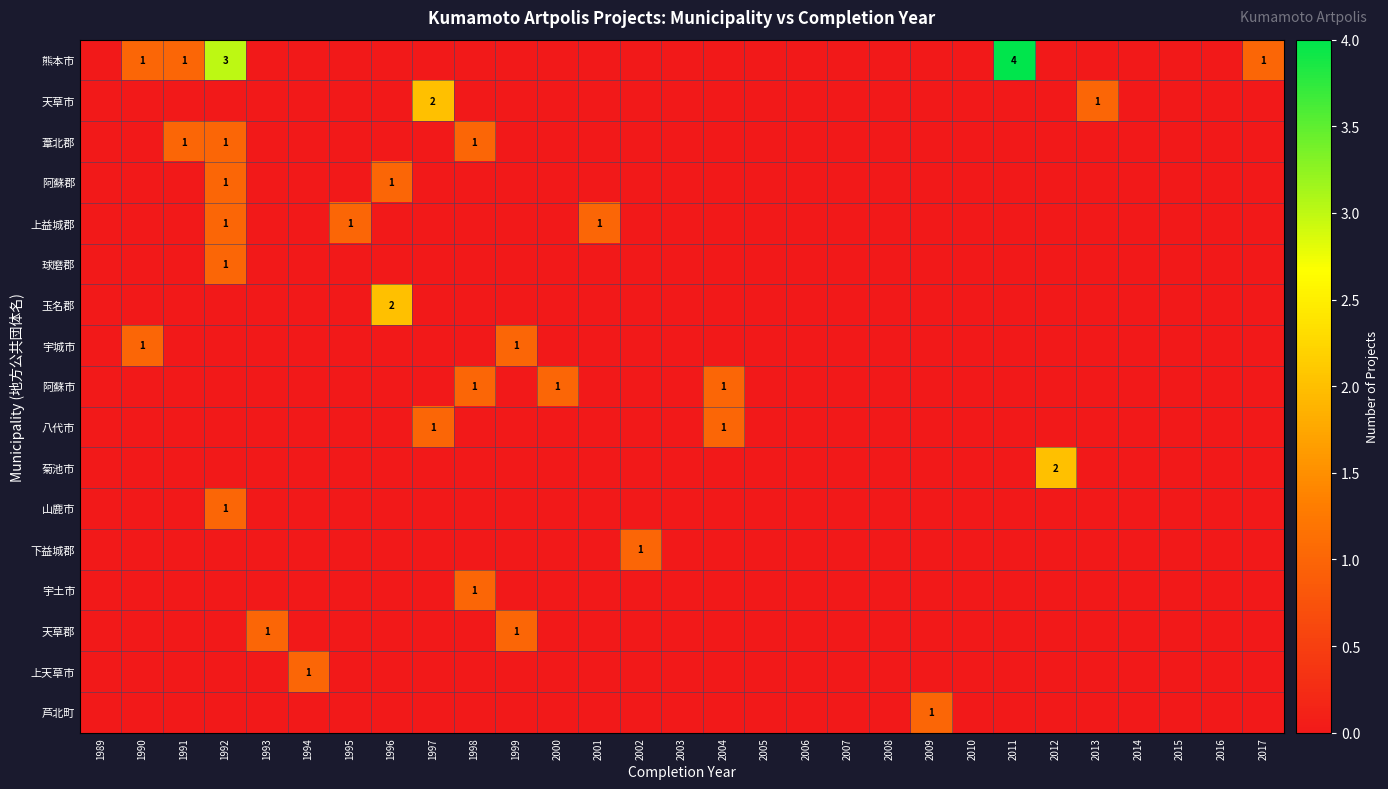

At which category does the chart reach its peak across all series?

2011